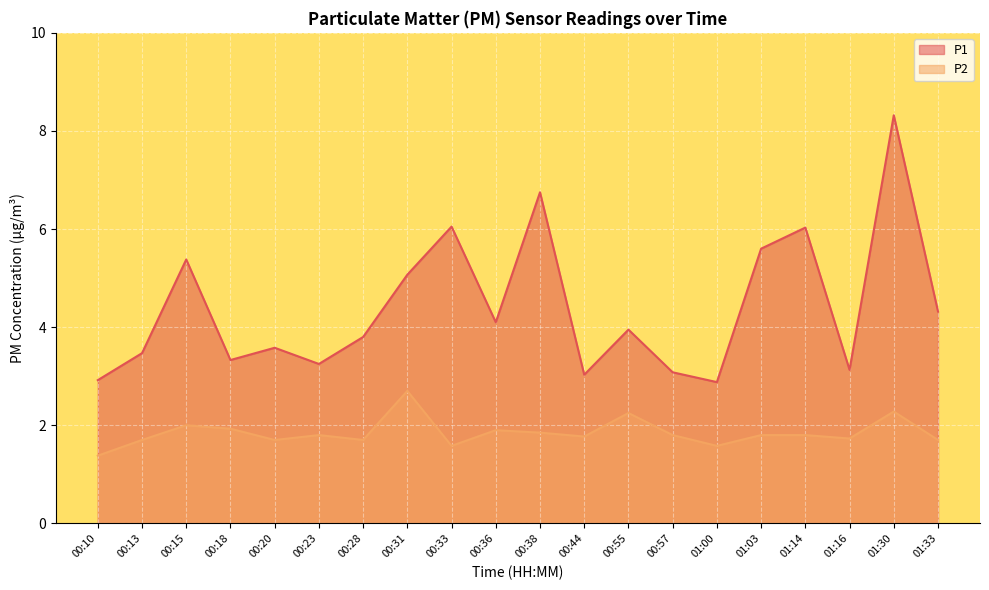

What is the greatest value displayed?

8.3